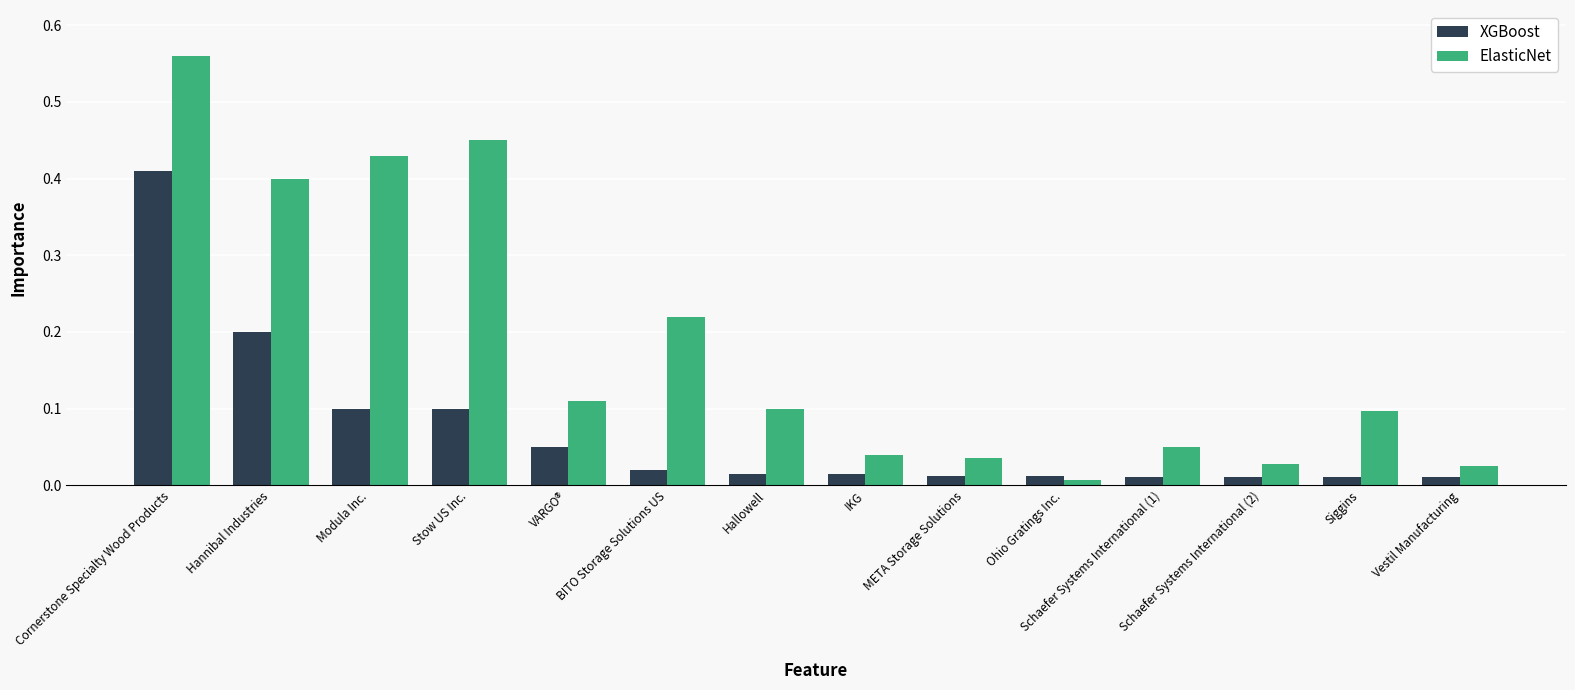

At how many categories does at least one series exceed 0?

14